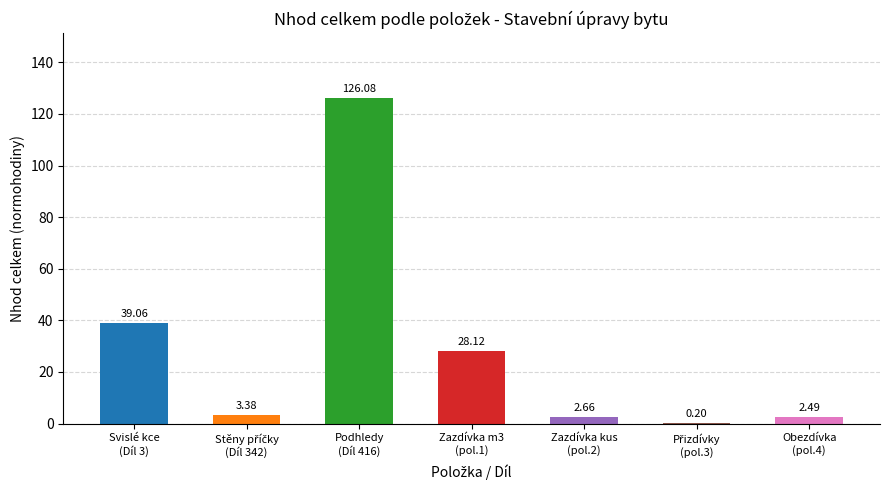

Are the bars grouped side by side (vs. stacked)?

No